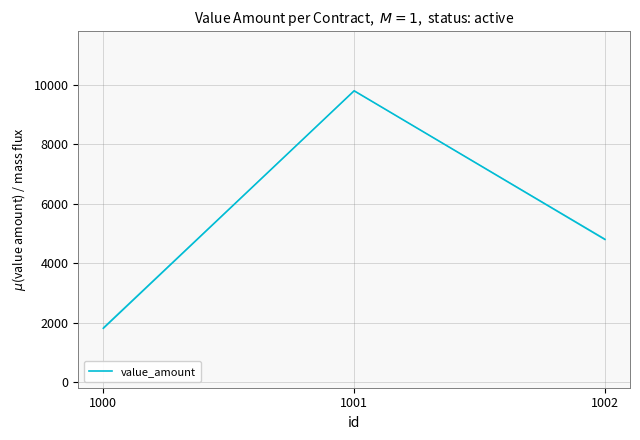

Rank the categories by value from highest to lowest.

1001, 1002, 1000